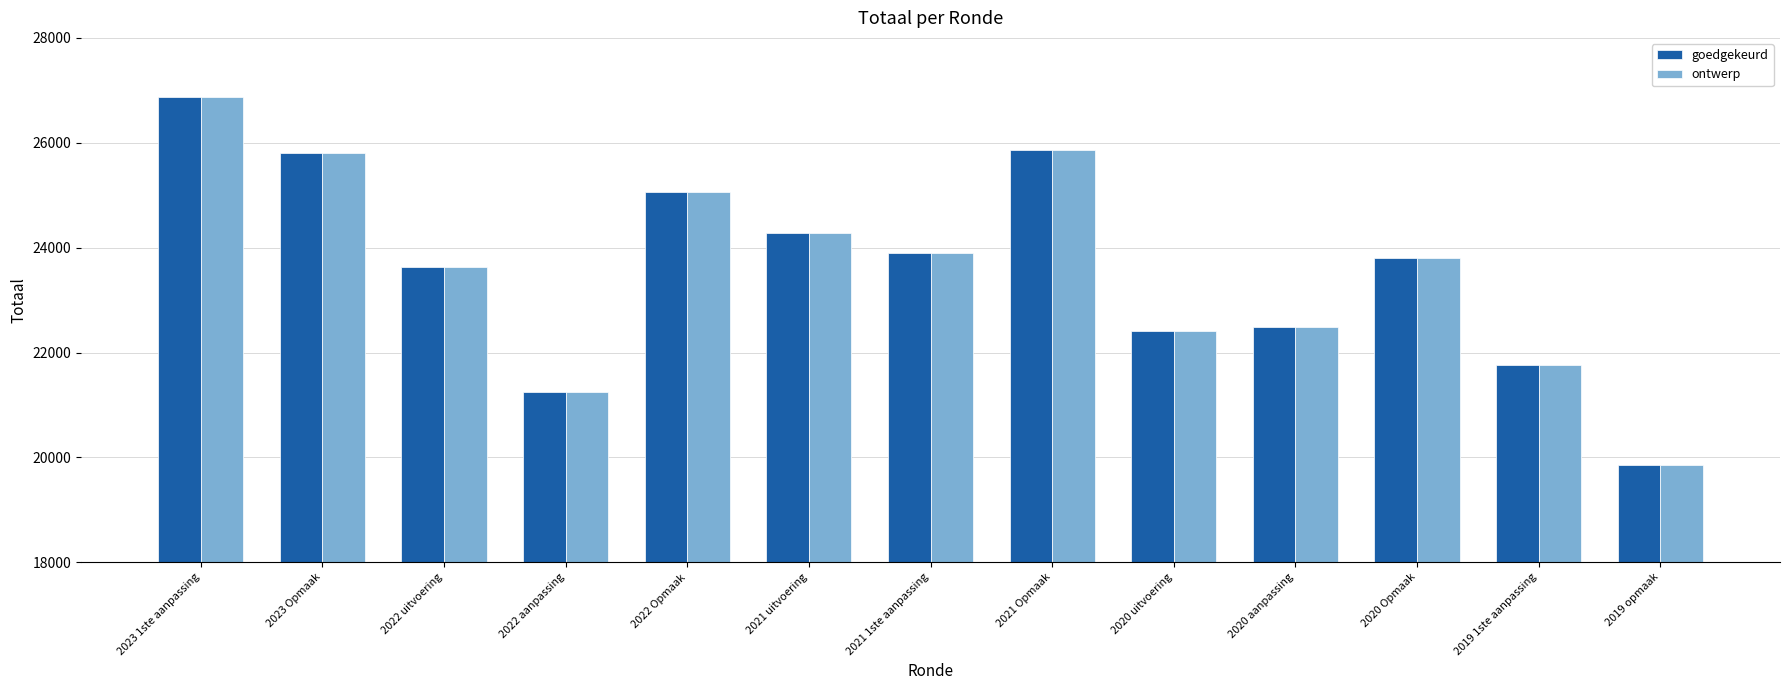

Reading left to right, extract all data points from this chart.

goedgekeurd: 26873	25803	23635	21239	25059	24284	23891	25868	22415	22496	23799	21770	19856
ontwerp: 26873	25803	23635	21239	25059	24284	23891	25868	22415	22496	23799	21770	19856